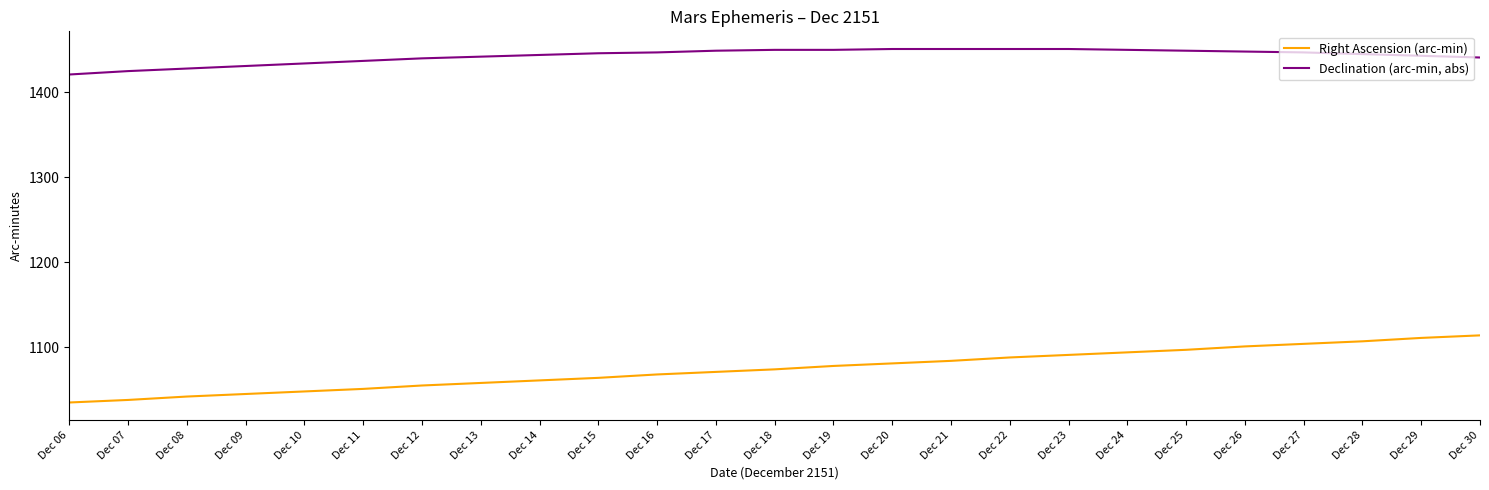

True or false: Declination (arc-min, abs) has a value of 455 at Dec 19.

False